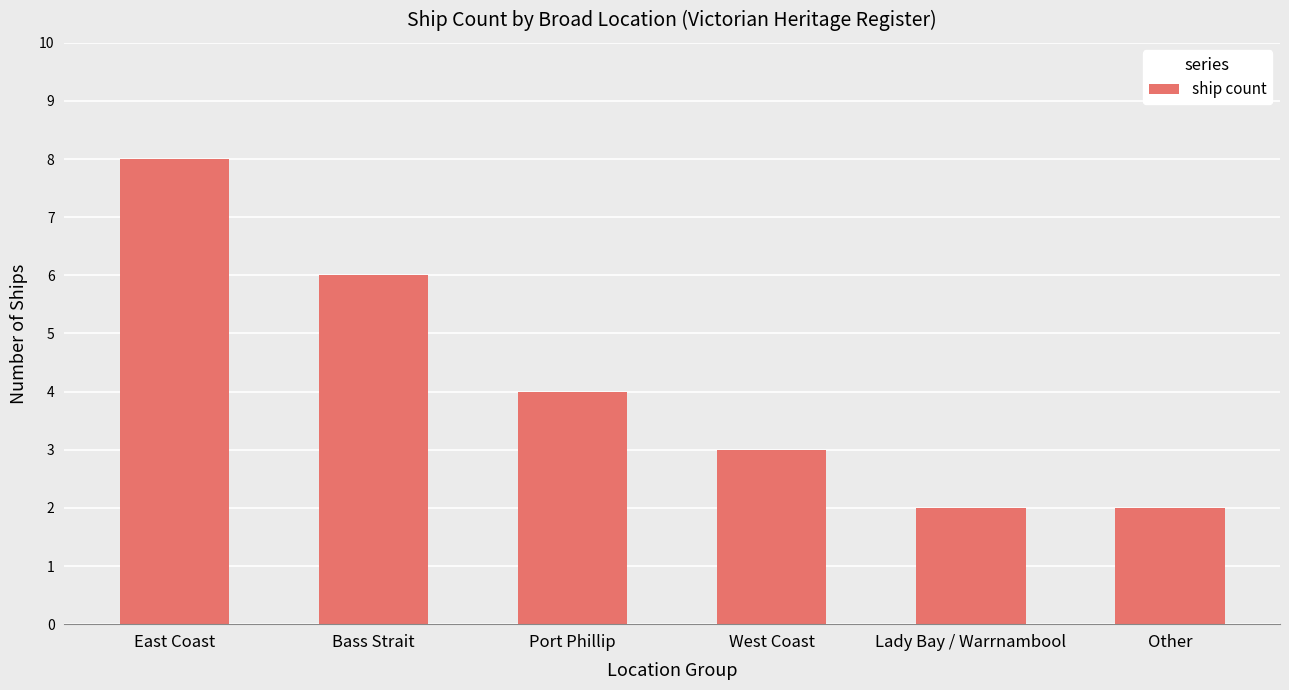

True or false: the data shows 2 at Port Phillip.

False